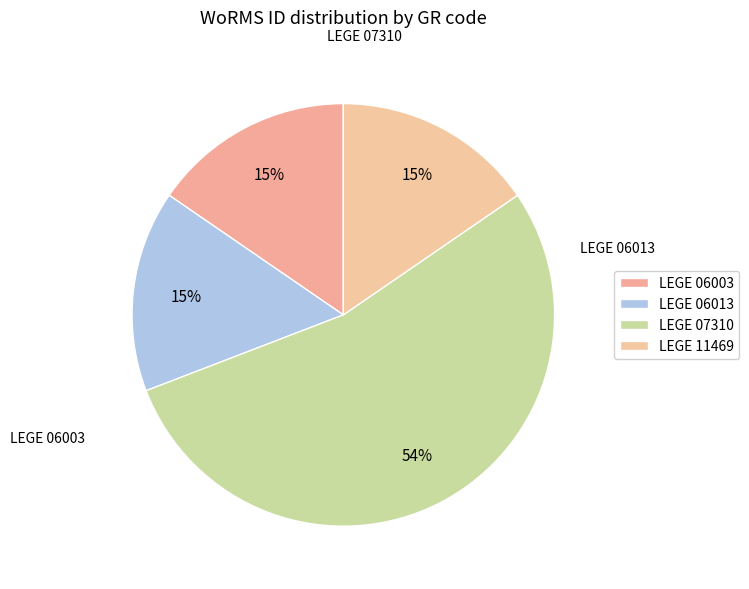

How many slices are in this pie chart?

4